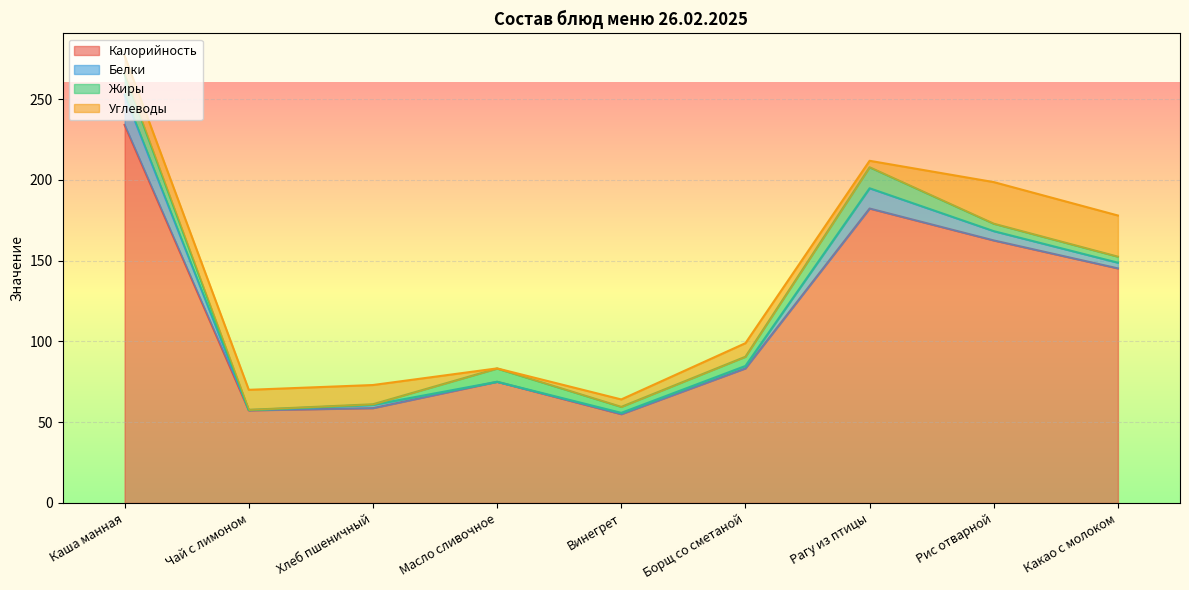

Is the value of Жиры at Борщ со сметаной greater than the value of Углеводы at Винегрет?

Yes